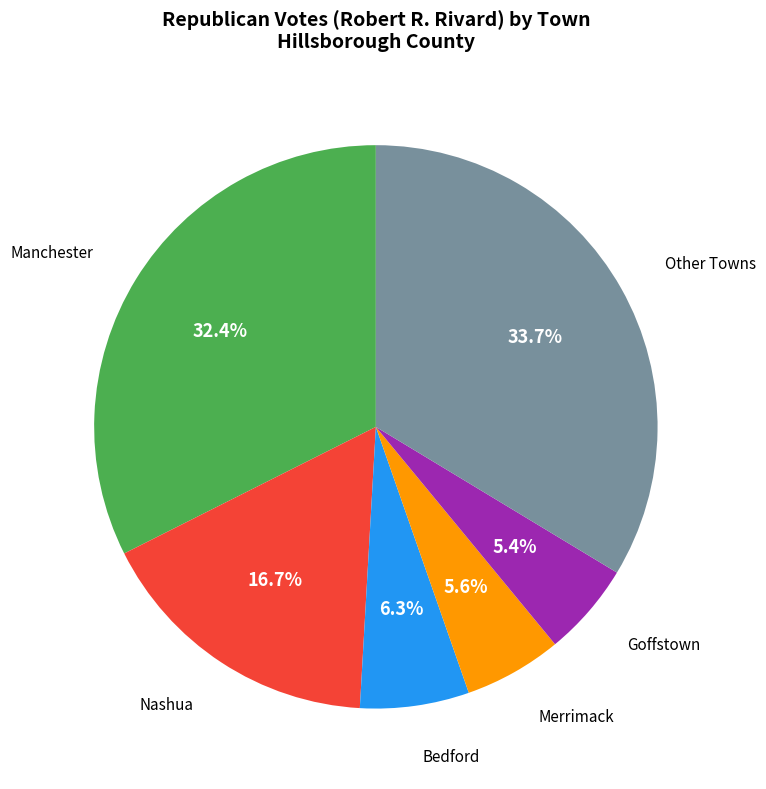

Is there any slice that represents more than half of the pie?

No